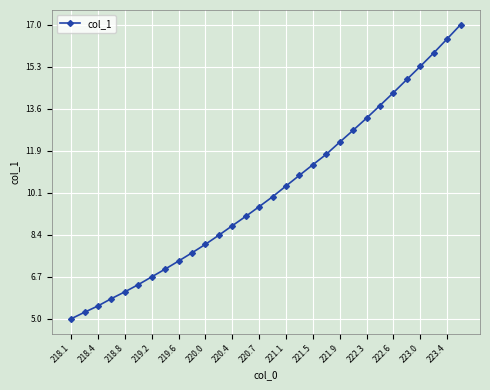

Does the chart have visible grid lines?

Yes